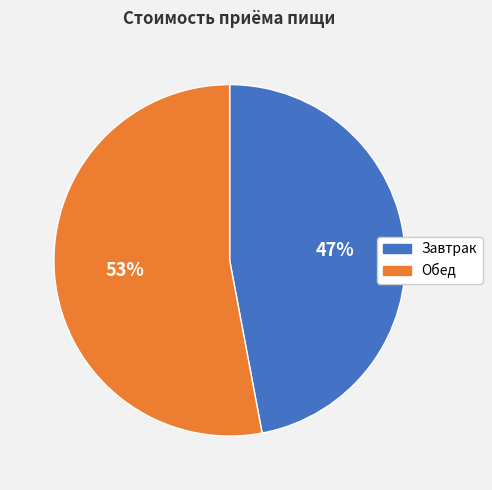

Rank the categories by value from highest to lowest.

Обед, Завтрак